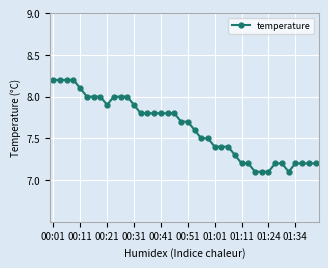

What is the value of the 38th point from the left?

7.2